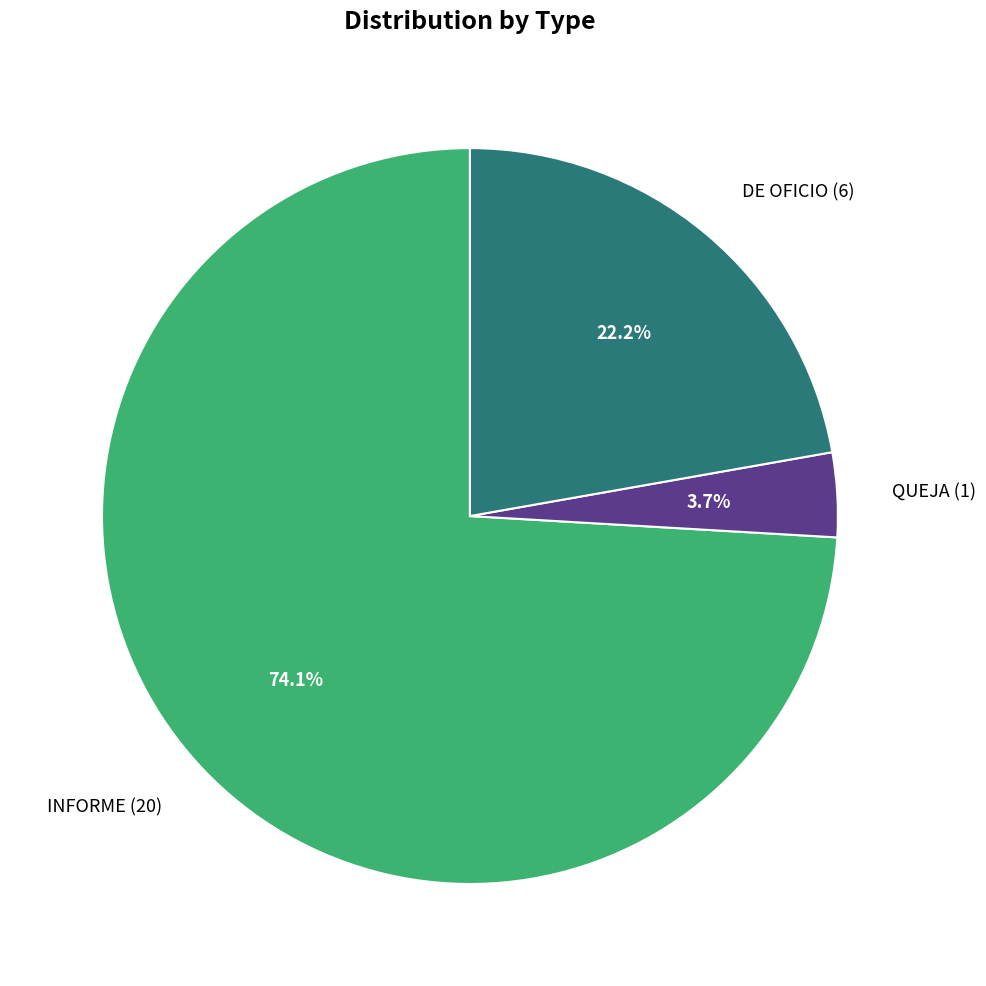

To the nearest percent, what is the average slice percentage?

33%